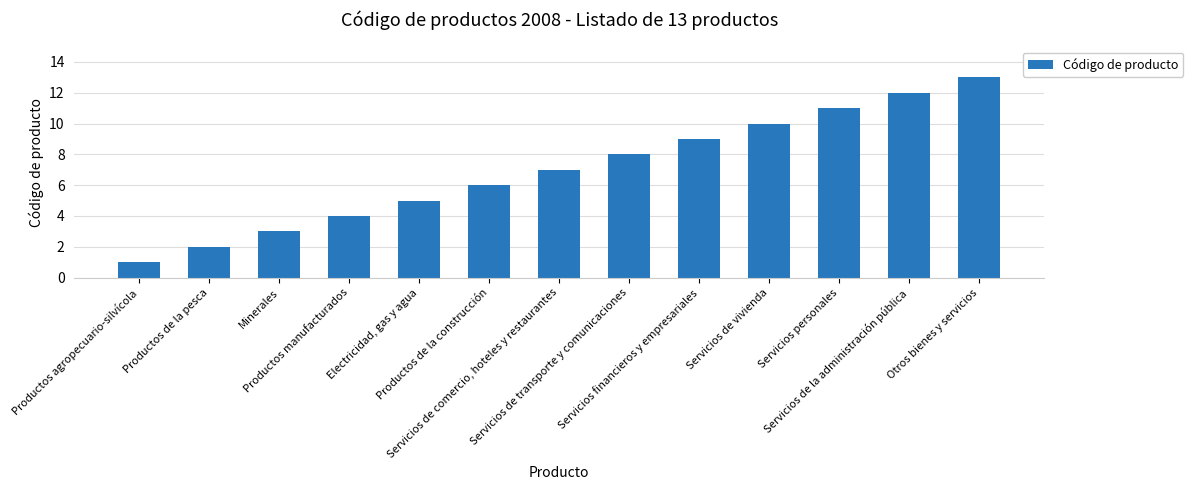

What is the change in value from Electricidad, gas y agua to Servicios de la administración pública?

+7